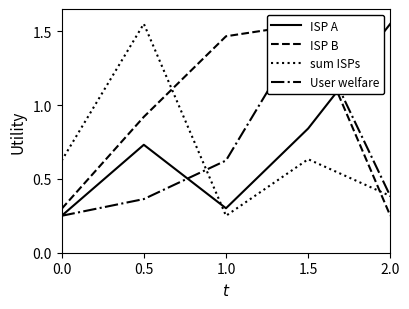

The User welfare series shows 1.6 at 1.5. True or false?

True